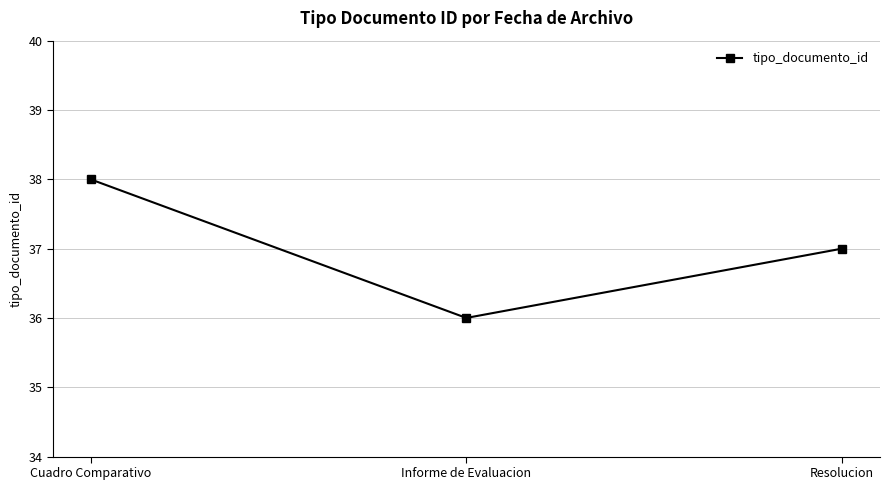

What position from the right is Informe de Evaluacion?

2